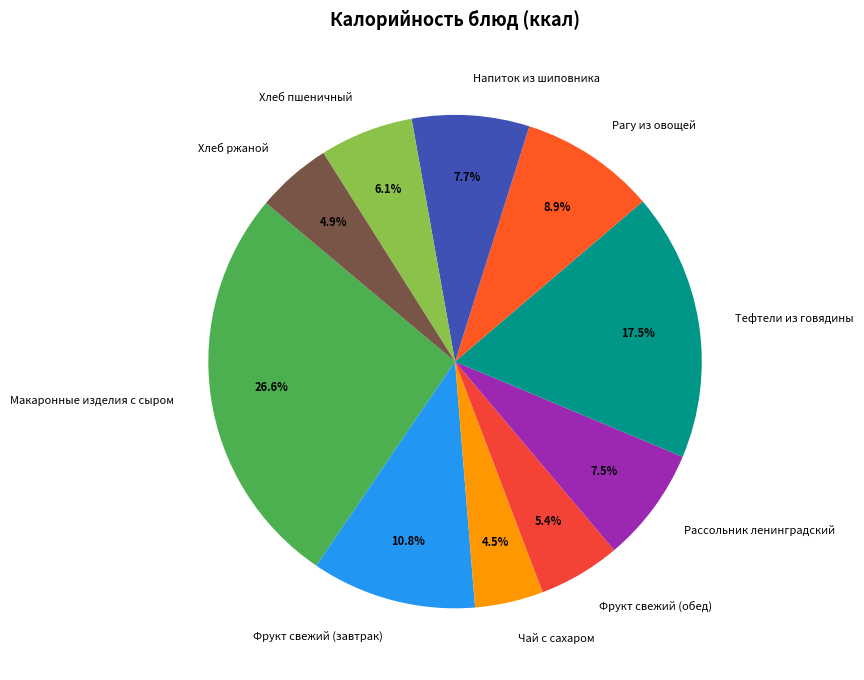

Is there a majority slice in this chart?

No